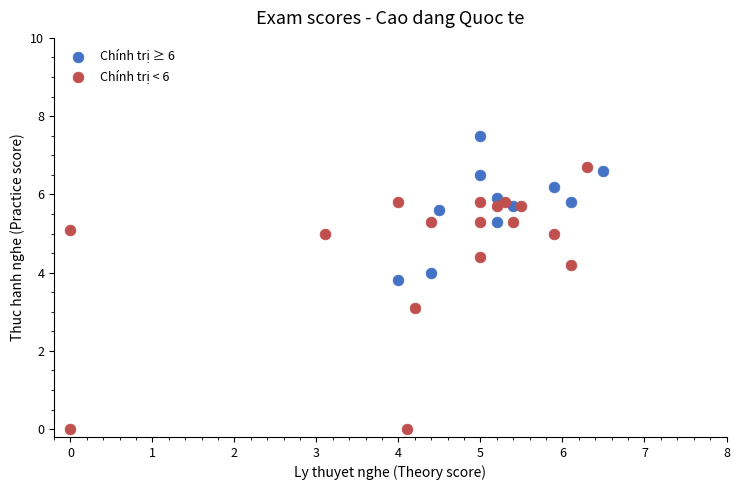

Which series contains the highest Y value?

Chính trị ≥ 6